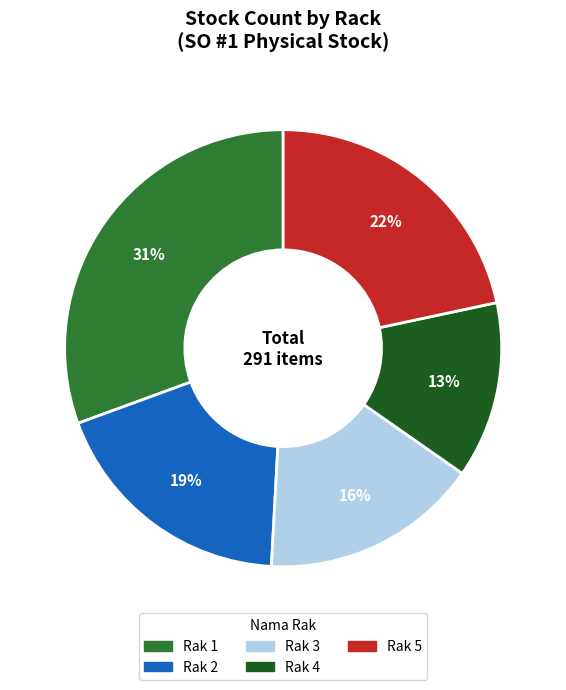

How many segments does this pie chart have?

5